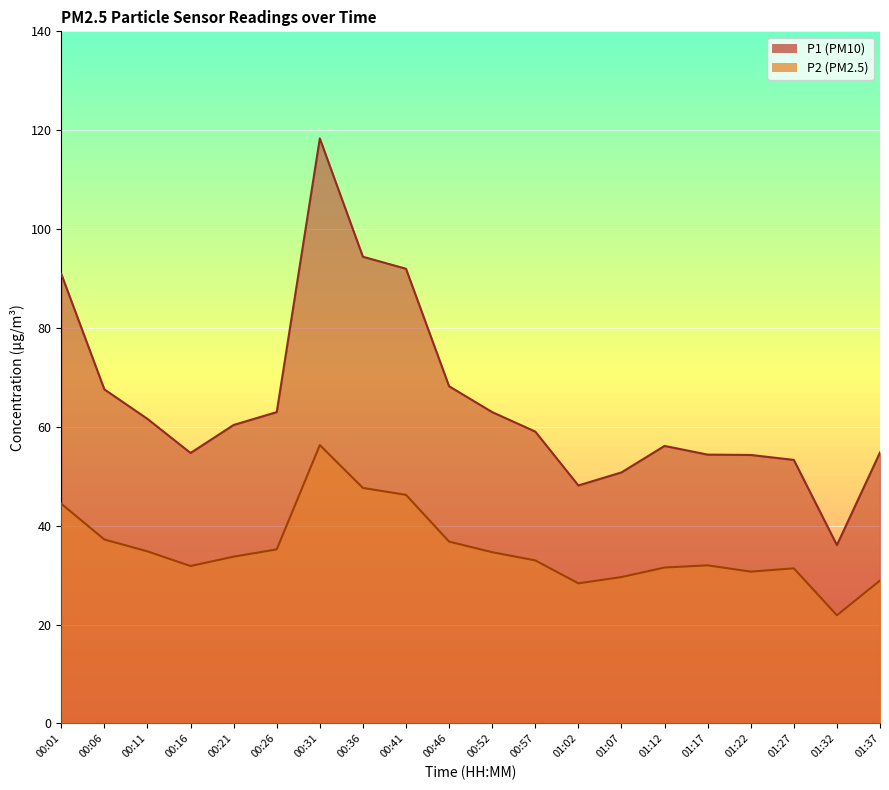

Reading left to right, list all the values displayed in this chart.

P1: 00:01=90.9	00:06=67.6	00:11=61.6	00:16=54.7	00:21=60.4	00:26=63.0	00:31=118.3	00:36=94.4	00:41=92.0	00:46=68.2	00:52=63.0	00:57=59.0	01:02=48.1	01:07=50.8	01:12=56.1	01:17=54.4	01:22=54.3	01:27=53.3	01:32=36.1	01:37=54.8
P2: 00:01=44.4	00:06=37.2	00:11=34.8	00:16=31.8	00:21=33.7	00:26=35.2	00:31=56.3	00:36=47.6	00:41=46.2	00:46=36.8	00:52=34.6	00:57=33.0	01:02=28.3	01:07=29.6	01:12=31.5	01:17=32.0	01:22=30.7	01:27=31.4	01:32=21.9	01:37=28.9